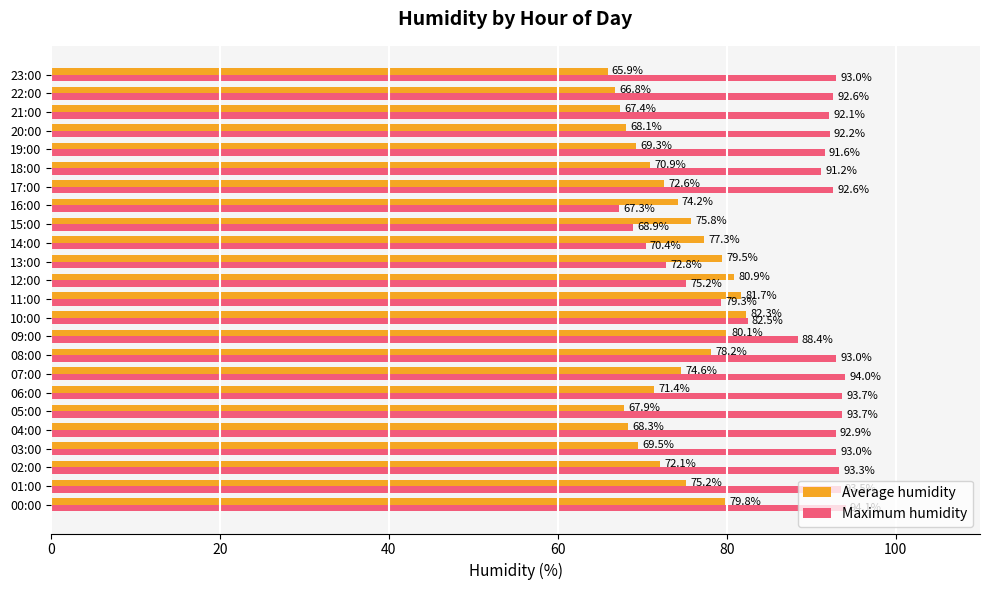

At how many categories does at least one series exceed 78?

21